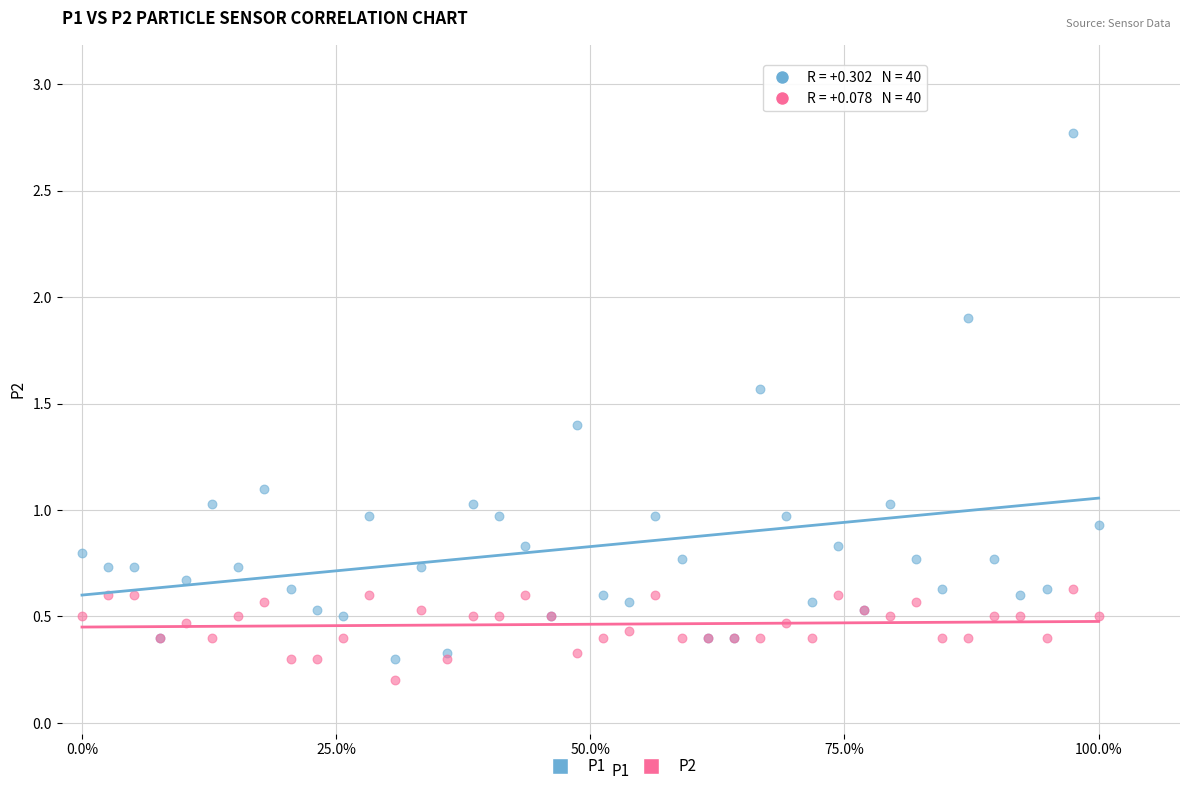

Which series has the largest Y range (max minus min)?

P1